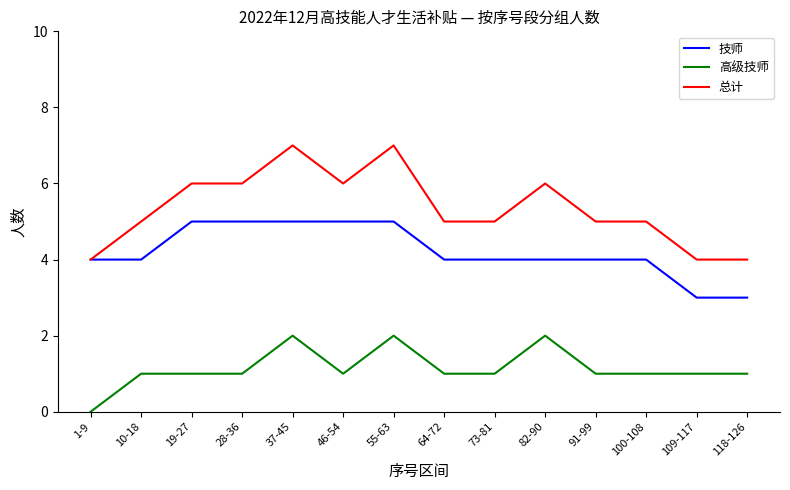

Reading left to right, list all the values displayed in this chart.

技师: 1-9=4	10-18=4	19-27=5	28-36=5	37-45=5	46-54=5	55-63=5	64-72=4	73-81=4	82-90=4	91-99=4	100-108=4	109-117=3	118-126=3
高级技师: 1-9=0	10-18=1	19-27=1	28-36=1	37-45=2	46-54=1	55-63=2	64-72=1	73-81=1	82-90=2	91-99=1	100-108=1	109-117=1	118-126=1
总计: 1-9=4	10-18=5	19-27=6	28-36=6	37-45=7	46-54=6	55-63=7	64-72=5	73-81=5	82-90=6	91-99=5	100-108=5	109-117=4	118-126=4